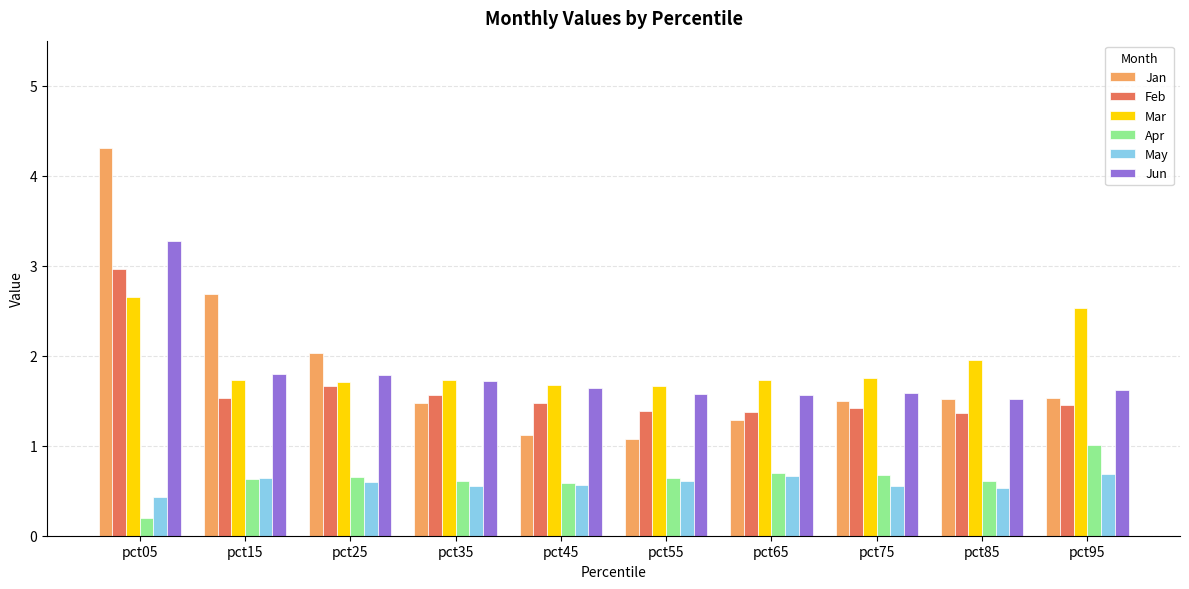

Rank the series by their maximum value, from highest to lowest.

Jan, Jun, Feb, Mar, Apr, May